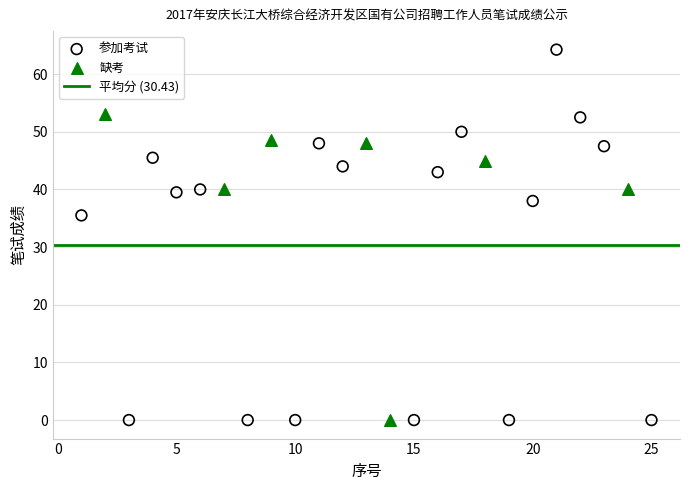

Which series contains the highest Y value?

参加考试